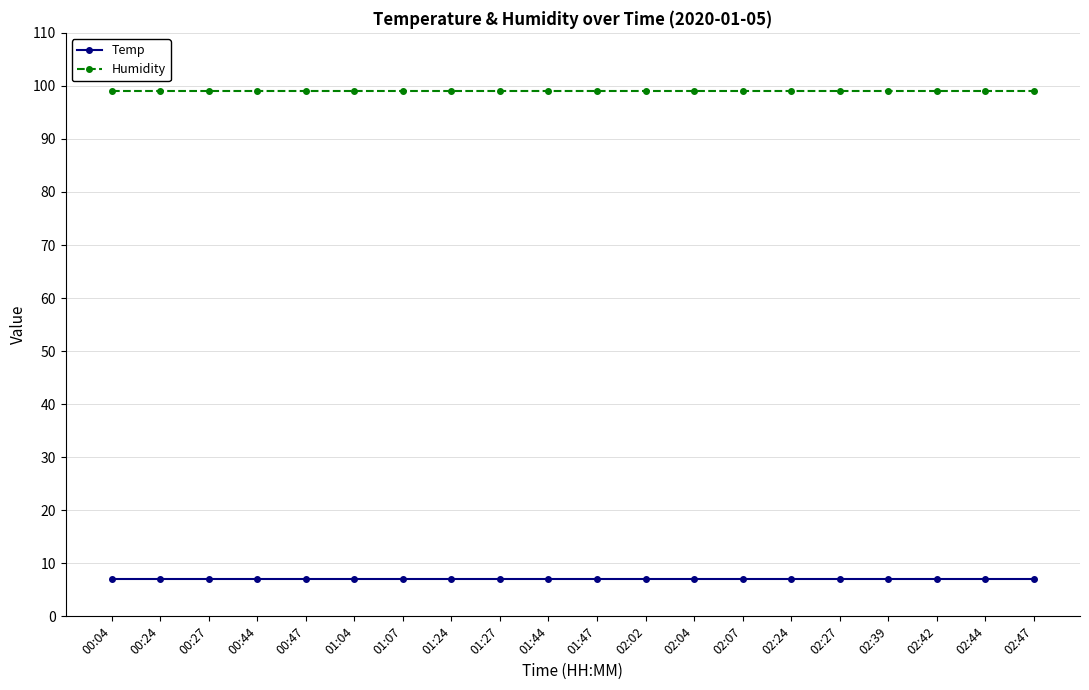

What is the average value of the Humidity series?

99